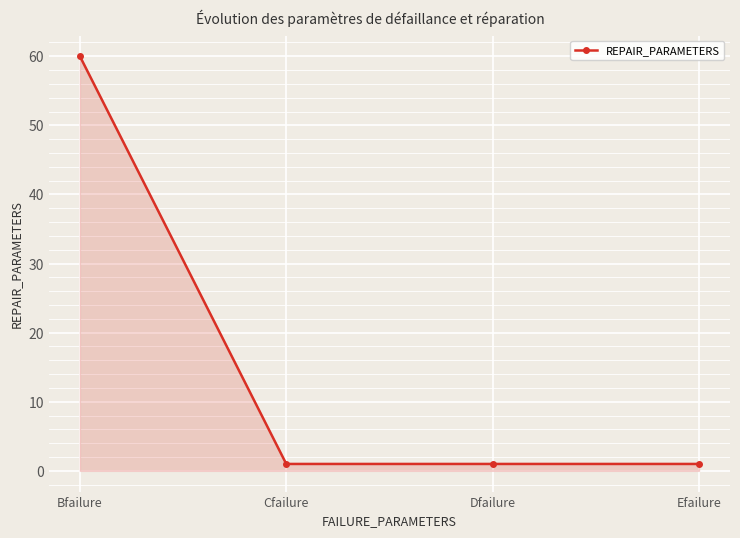

What position from the left is Dfailure?

3